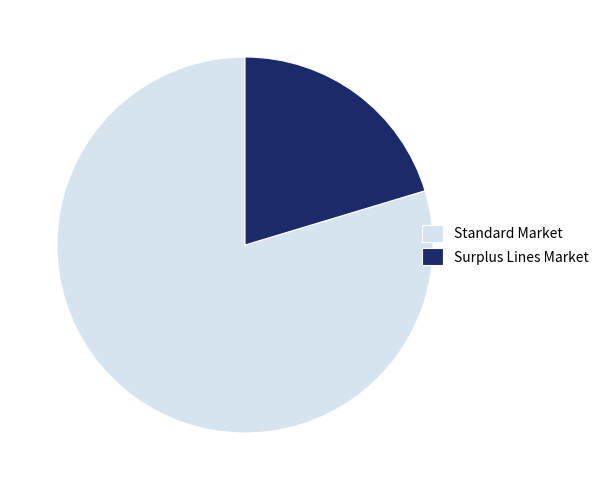

Rank the categories by value from highest to lowest.

Standard Market, Surplus Lines Market